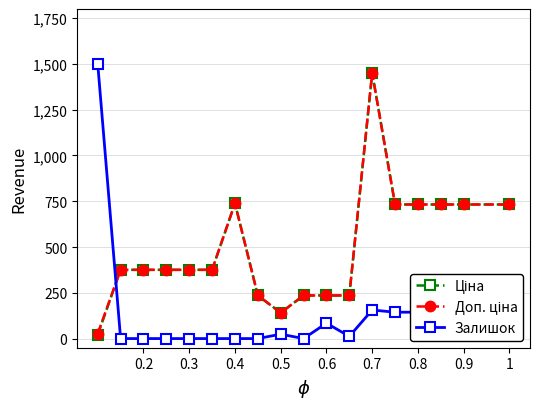

Which series has the largest range (max minus min)?

Залишок